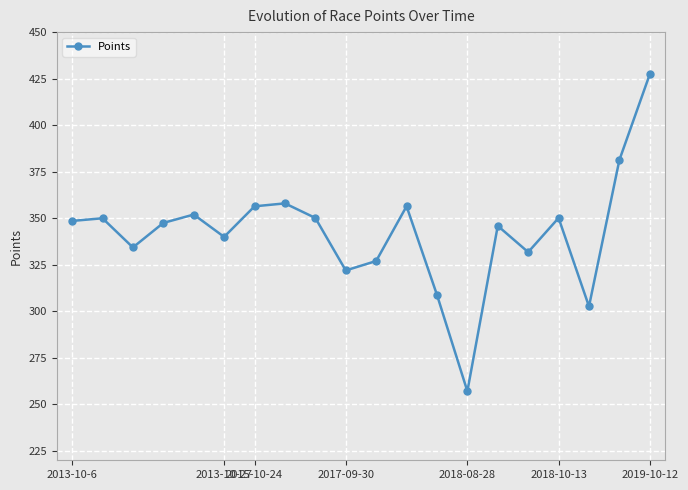

How many distinct data groups are displayed?

1